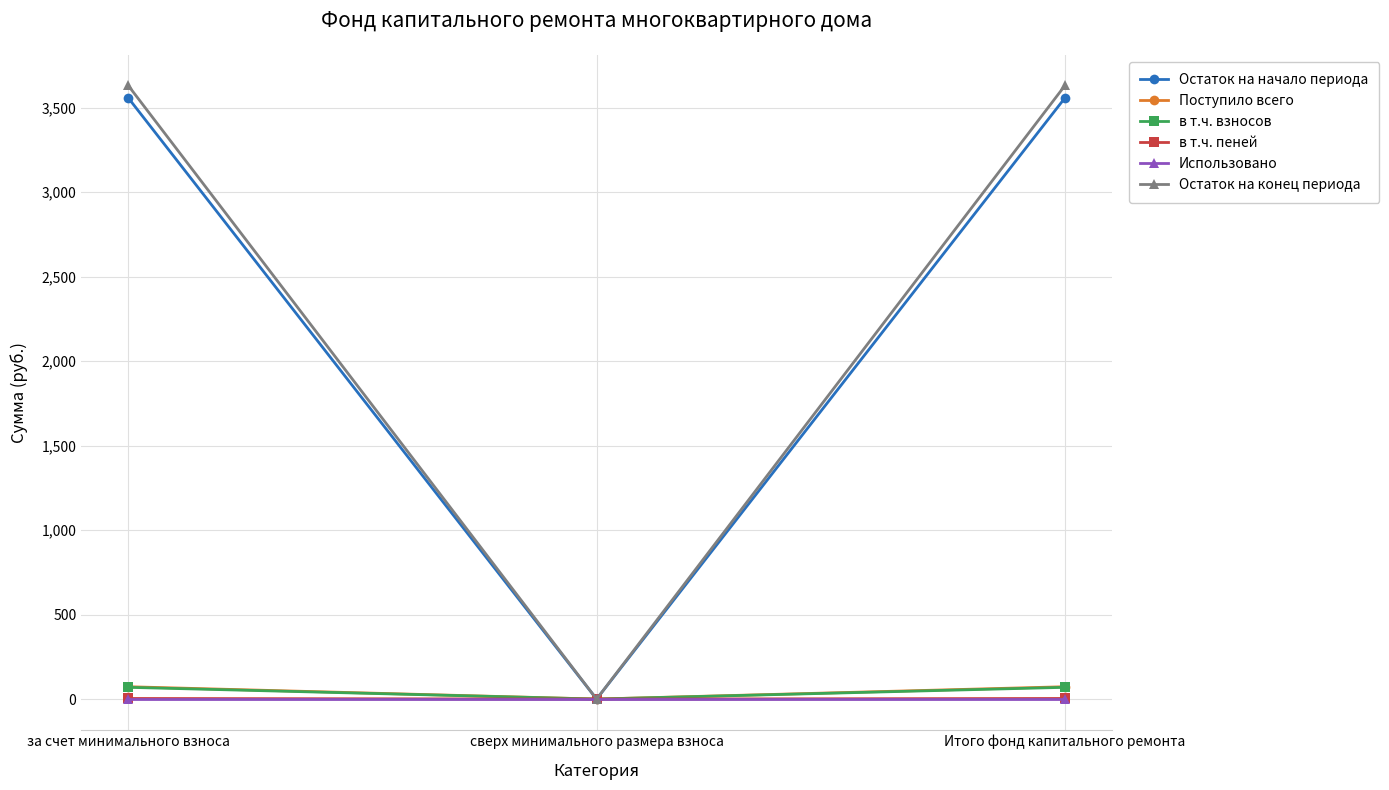

How many values in в т.ч. взносов are above zero?

2